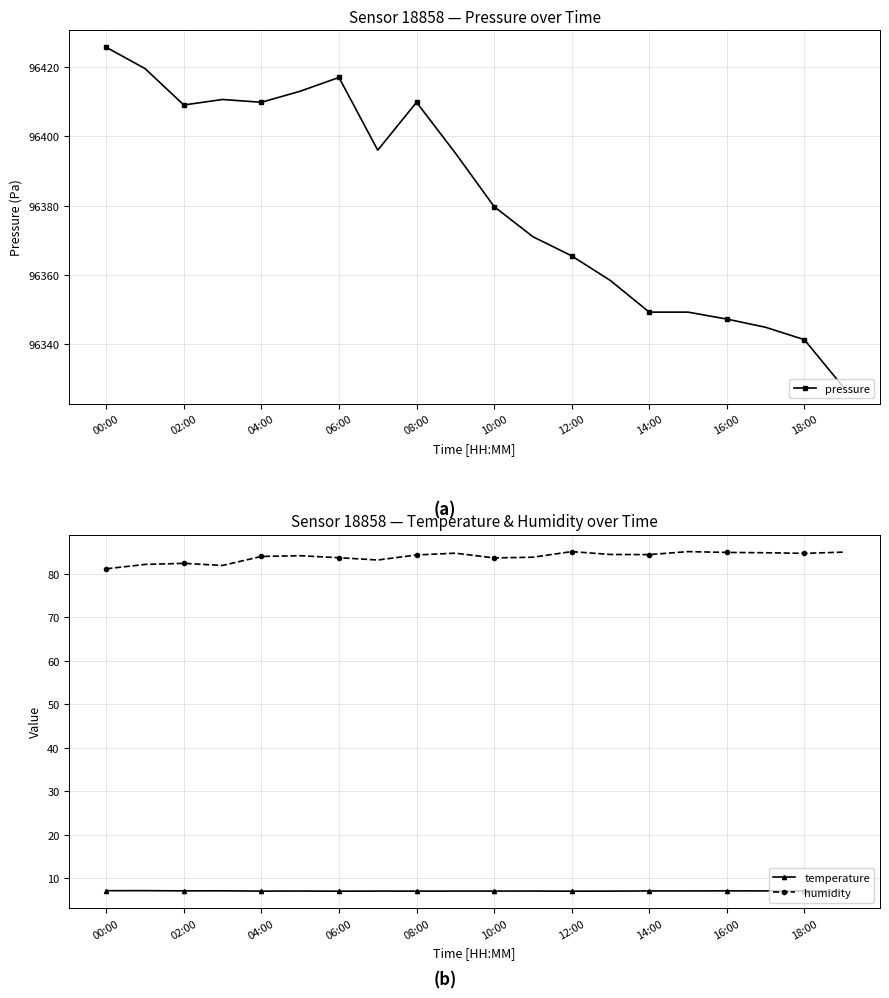

What is the minimum value for humidity?

81.1